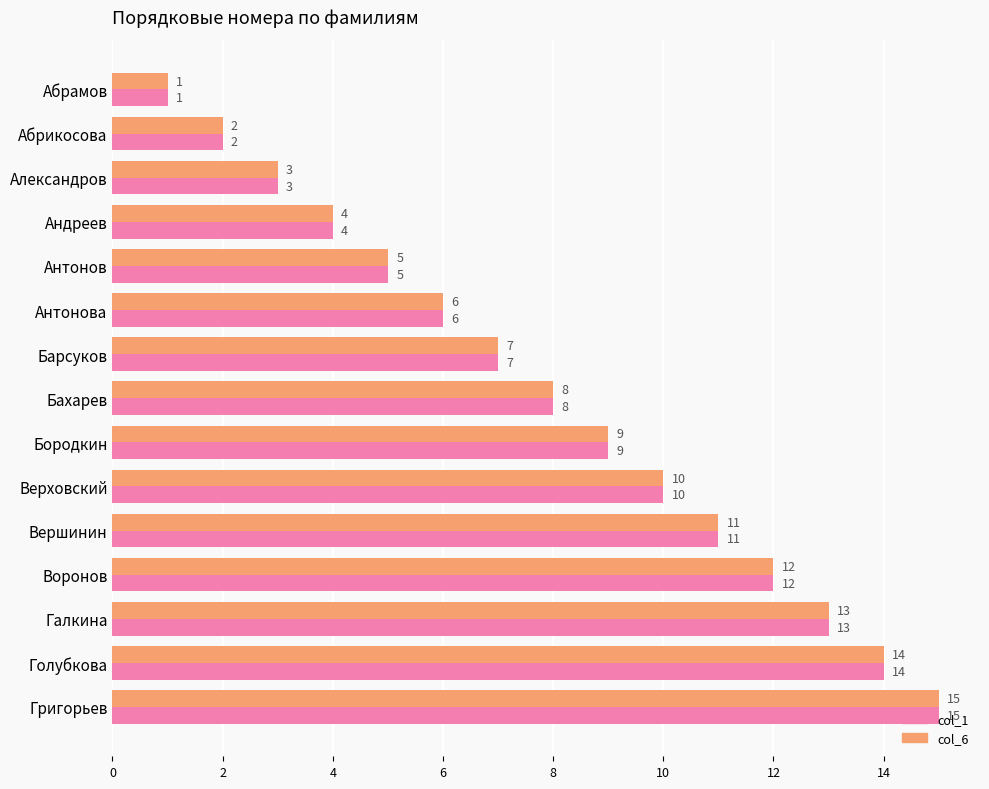

Which category has the highest value in the col_1 series?

Григорьев